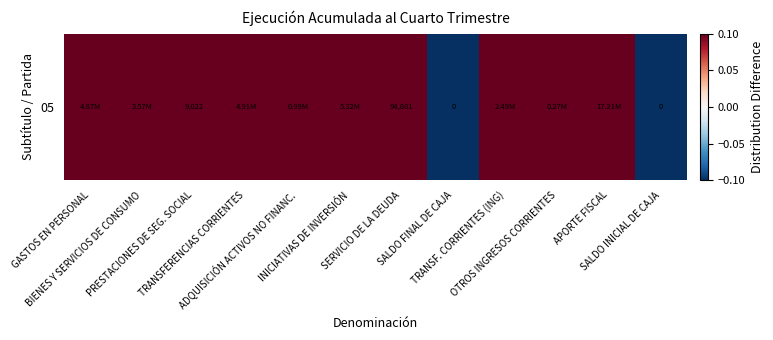

How many data points are less than 0?

2